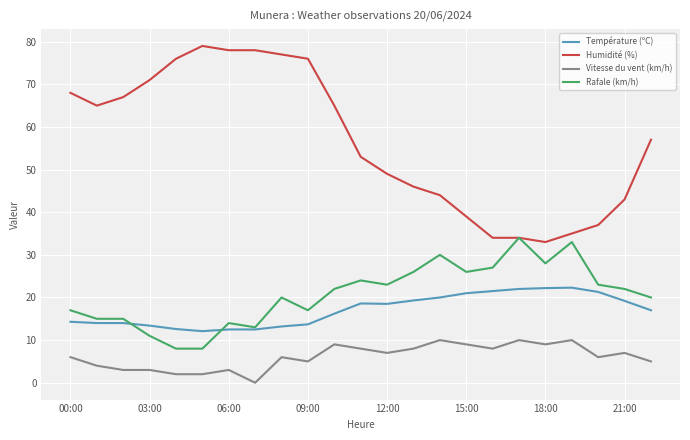

Which series has the largest total across all categories?

Humidité (%)